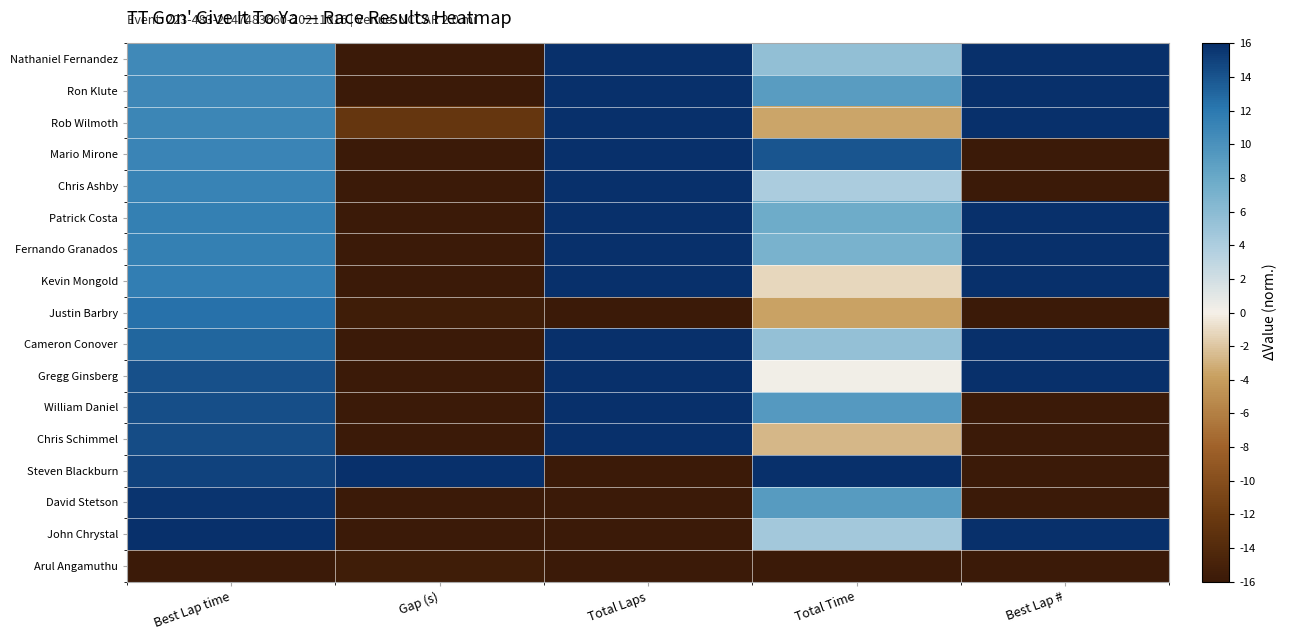

Which series has the largest range (max minus min)?

Nathaniel Fernandez